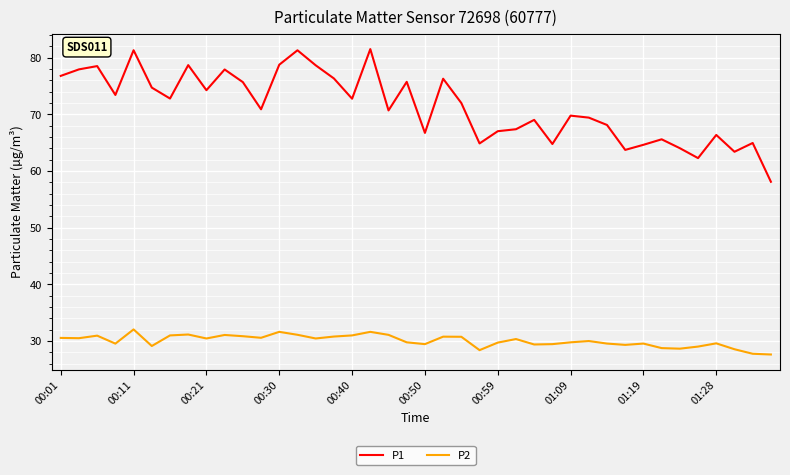

Rank the series by their maximum value, from highest to lowest.

P1, P2